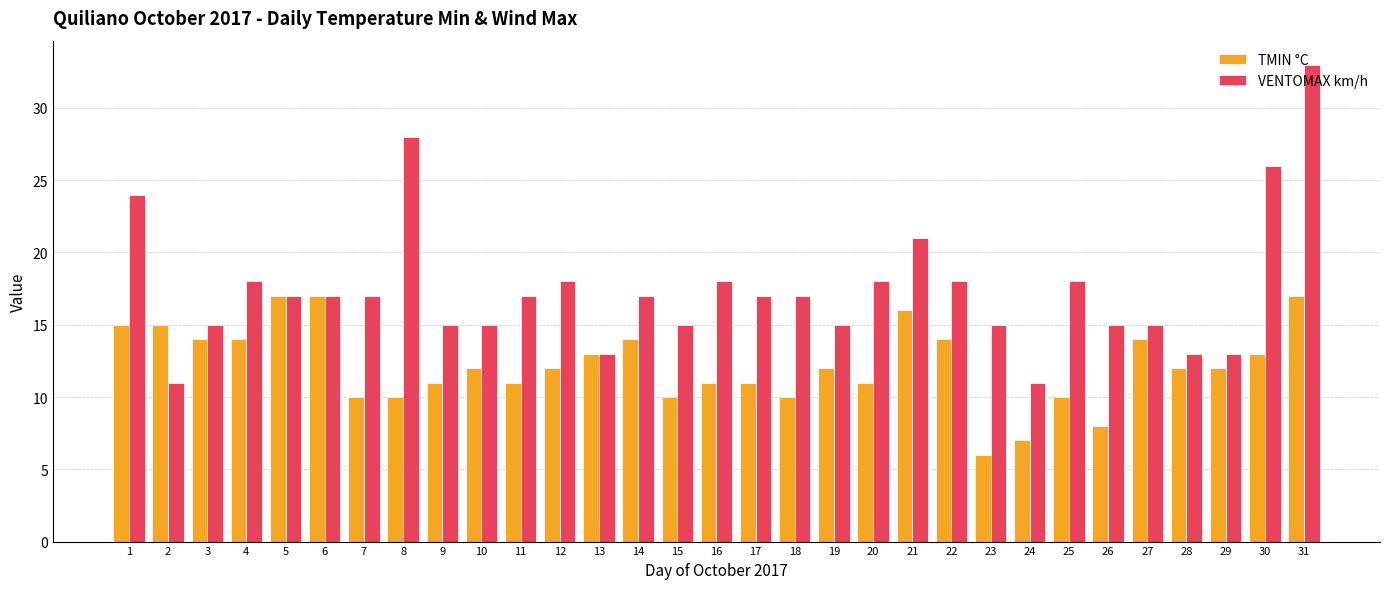

What is the greatest value displayed?

33